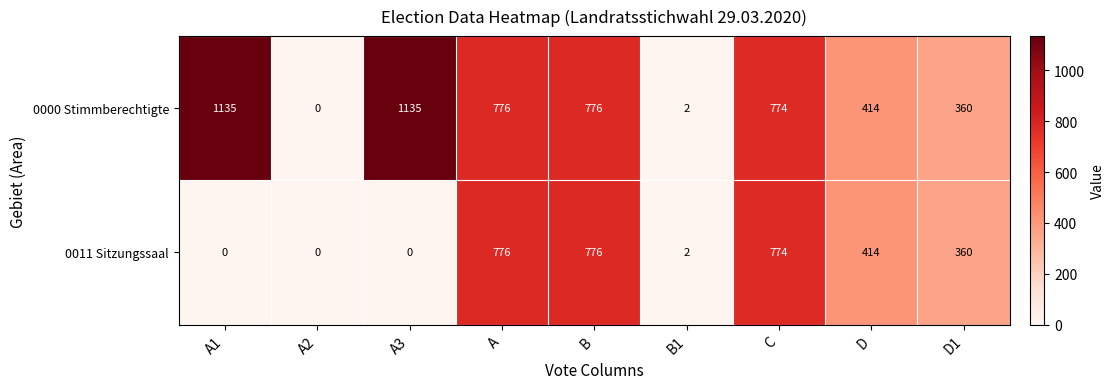

List the series in order of their peak value, highest first.

0000 Stimmberechtigte, 0011 Sitzungssaal